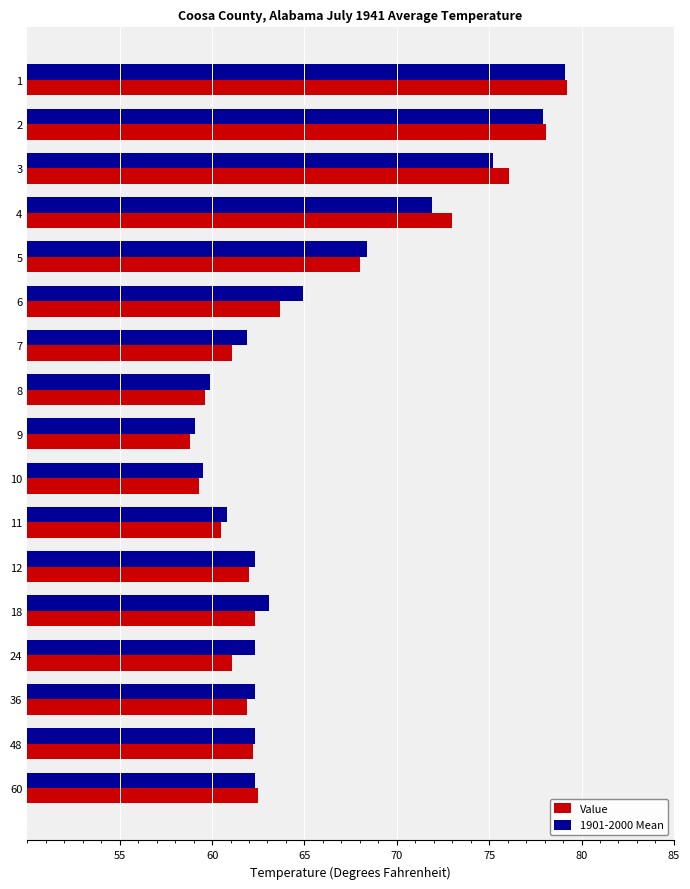

Where is 1901-2000 Mean nearest to the value 69?

5